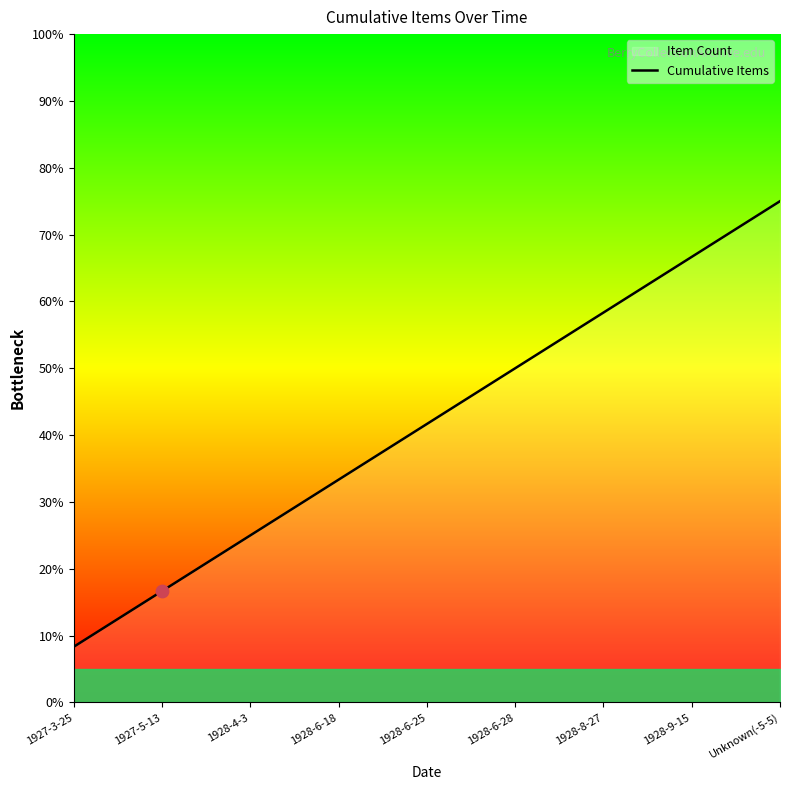

What is the change in value from 1928-6-25 to 1928-9-15?

+25.0